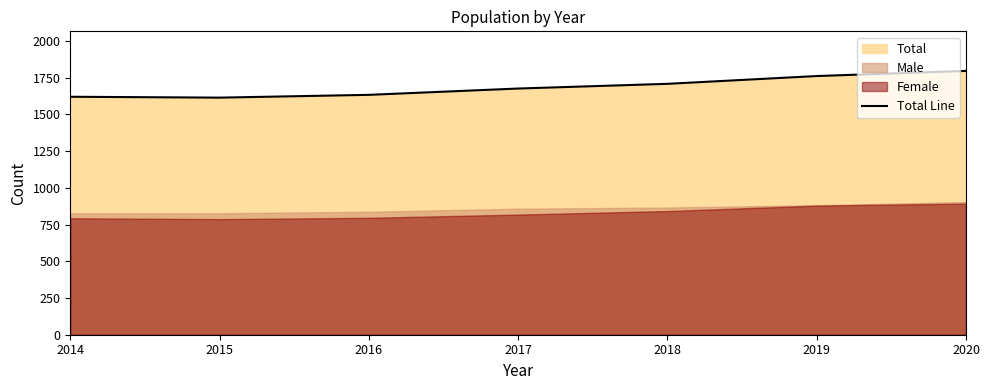

At which label is the value closest to 1705?

2018